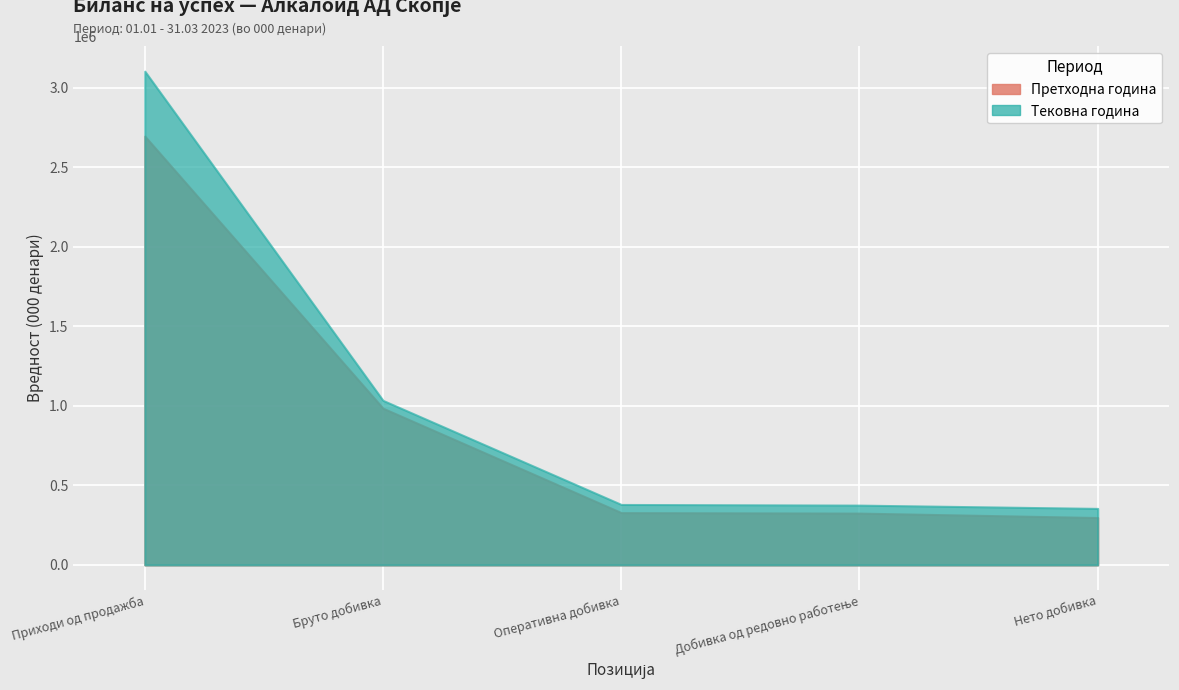

At which category does the chart reach its peak across all series?

Приходи од продажба